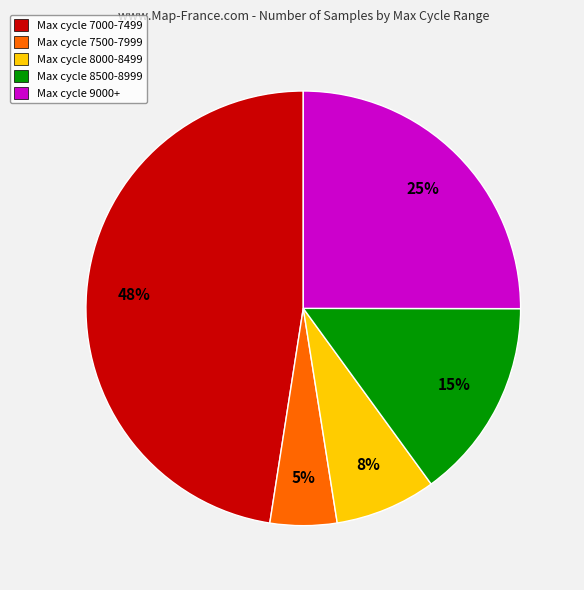

Which slice is the smallest?

Max cycle 7500-7999